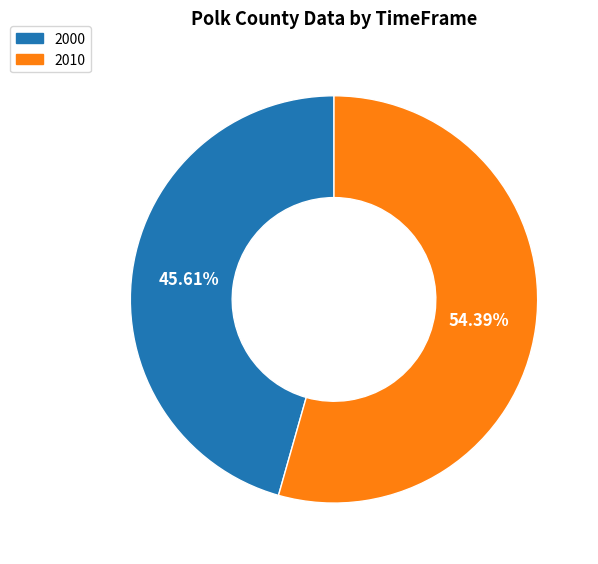

How many slices are in this pie chart?

2